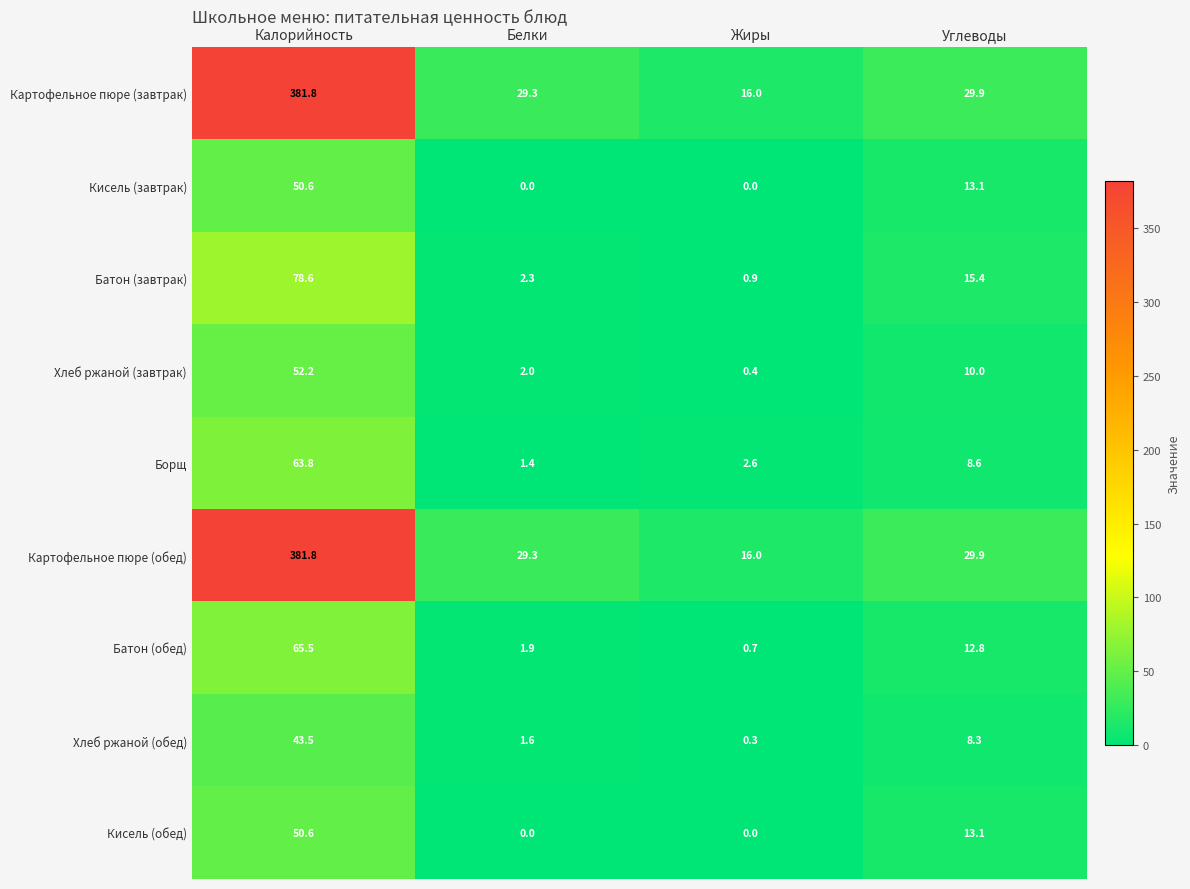

Which category has the highest value across all series?

Калорийность